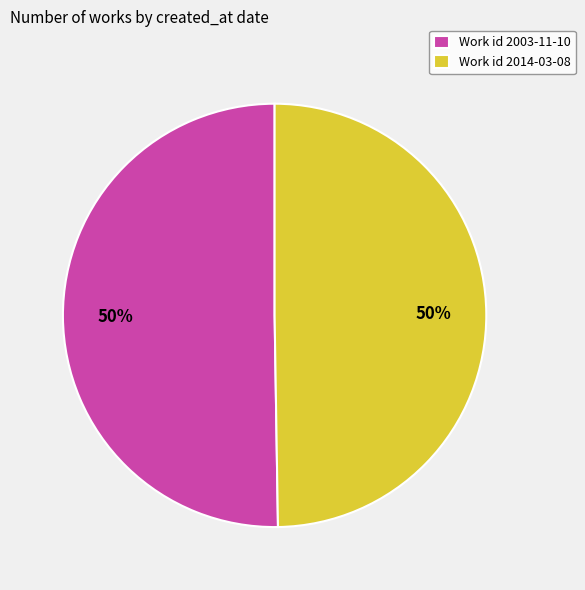

How many slices are in this pie chart?

2